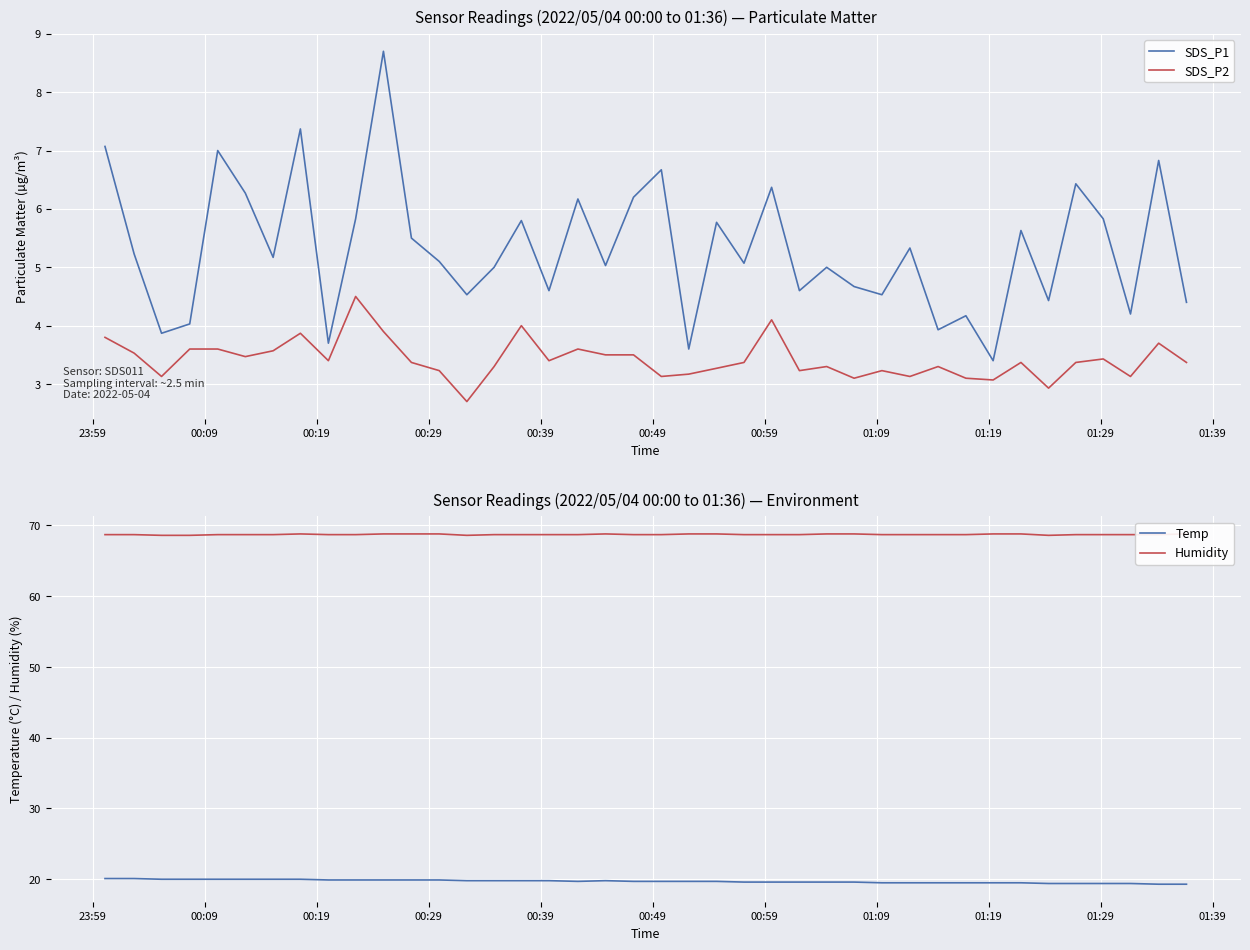

True or false: SDS_P1 and SDS_P2 intersect in this chart.

False